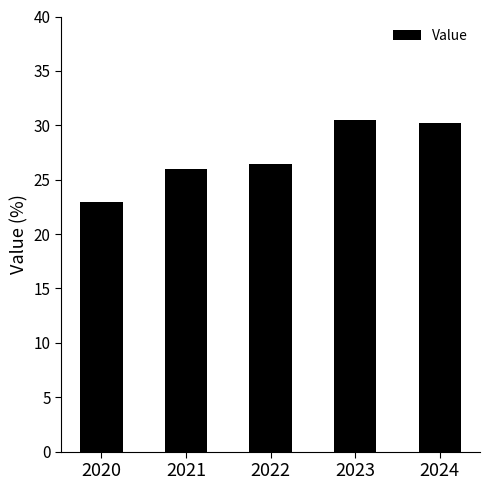

What is the greatest value displayed?

30.5